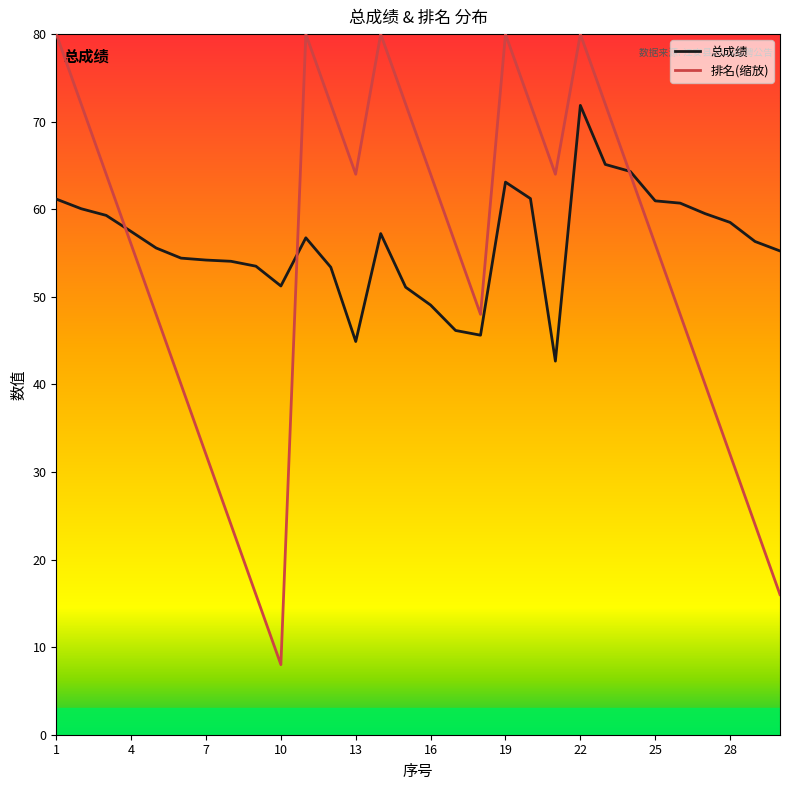

How many data points in 排名(缩放) are above 64?

10